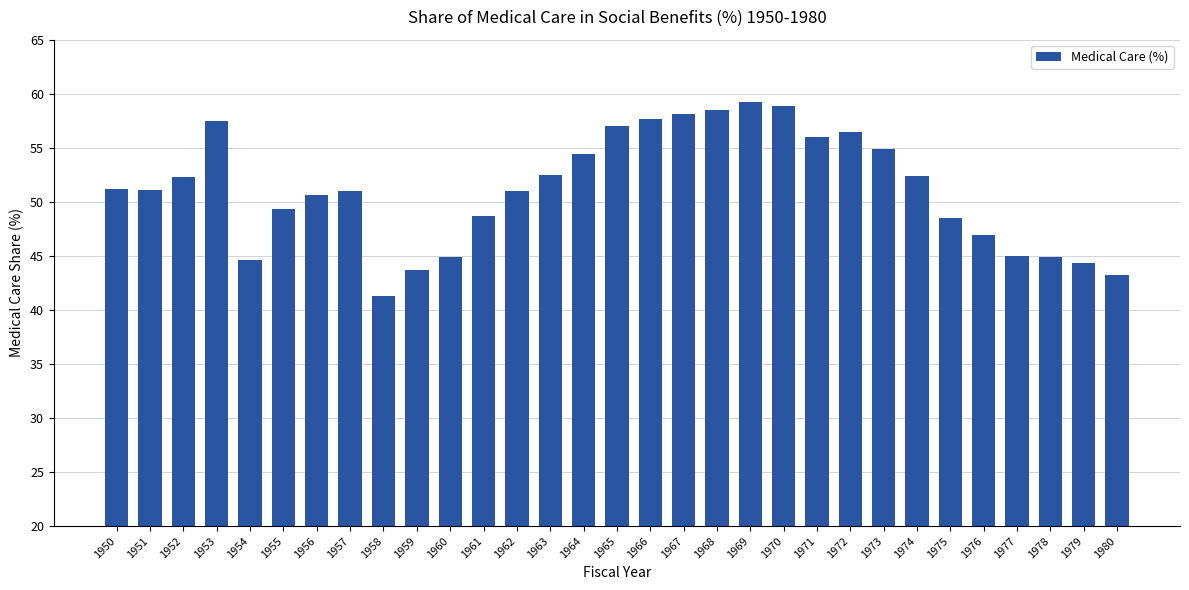

What is the average value?

51.2